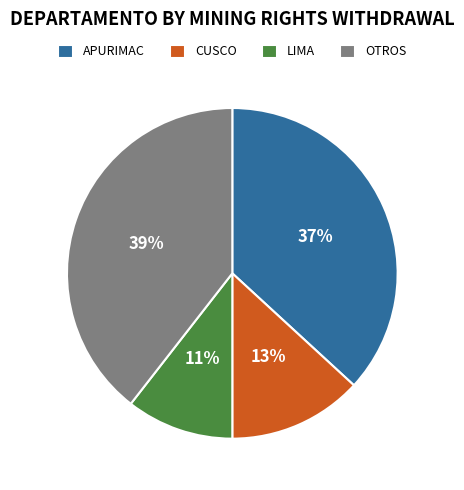

Is there any slice that represents more than half of the pie?

No